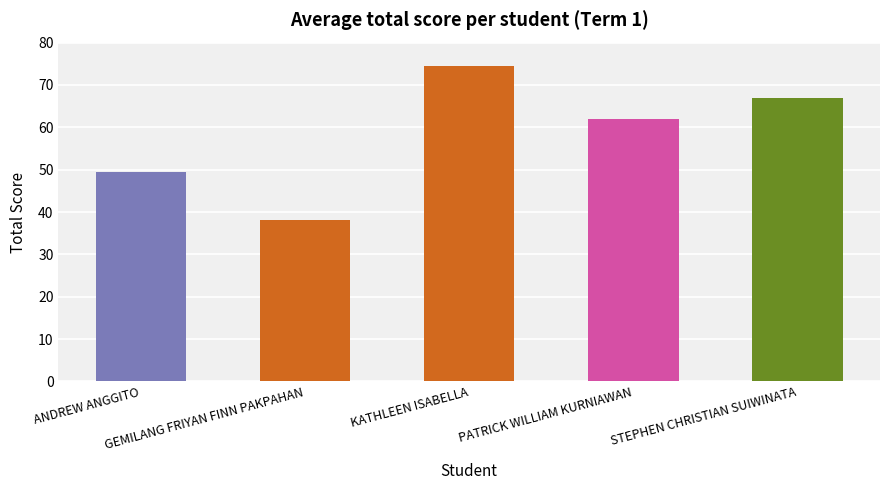

Reading left to right, extract all data points from this chart.

49.5	38.0	74.5	62.0	67.0